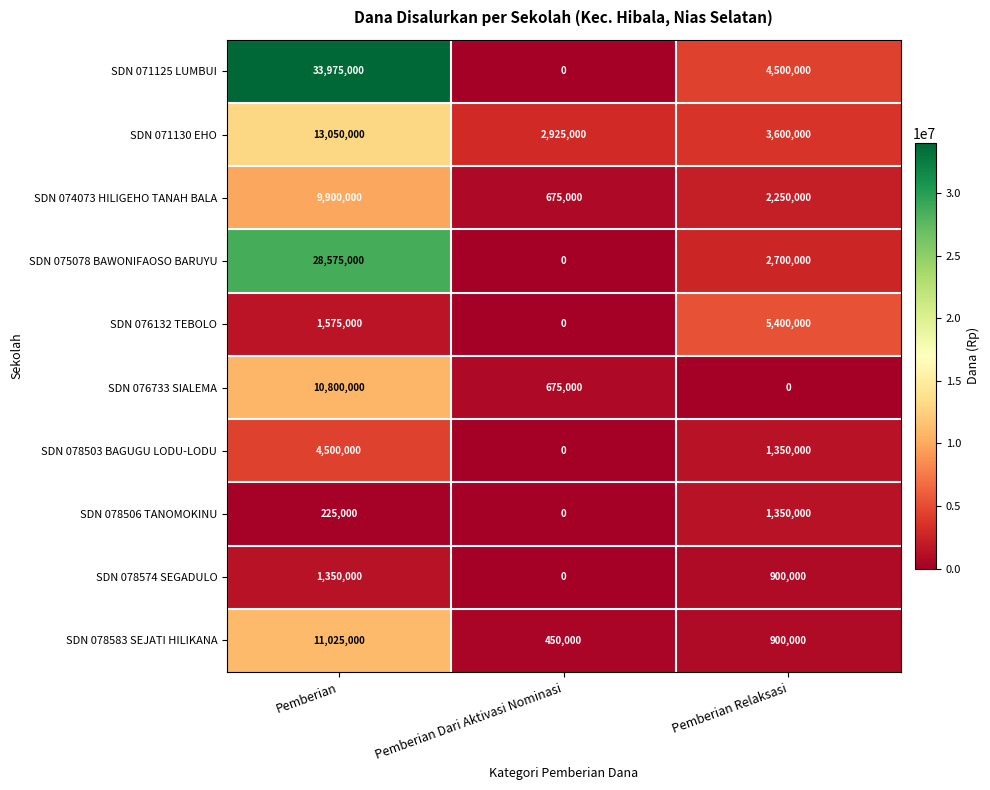

What is the highest value of the SDN 078583 SEJATI HILIKANA series?

11025000